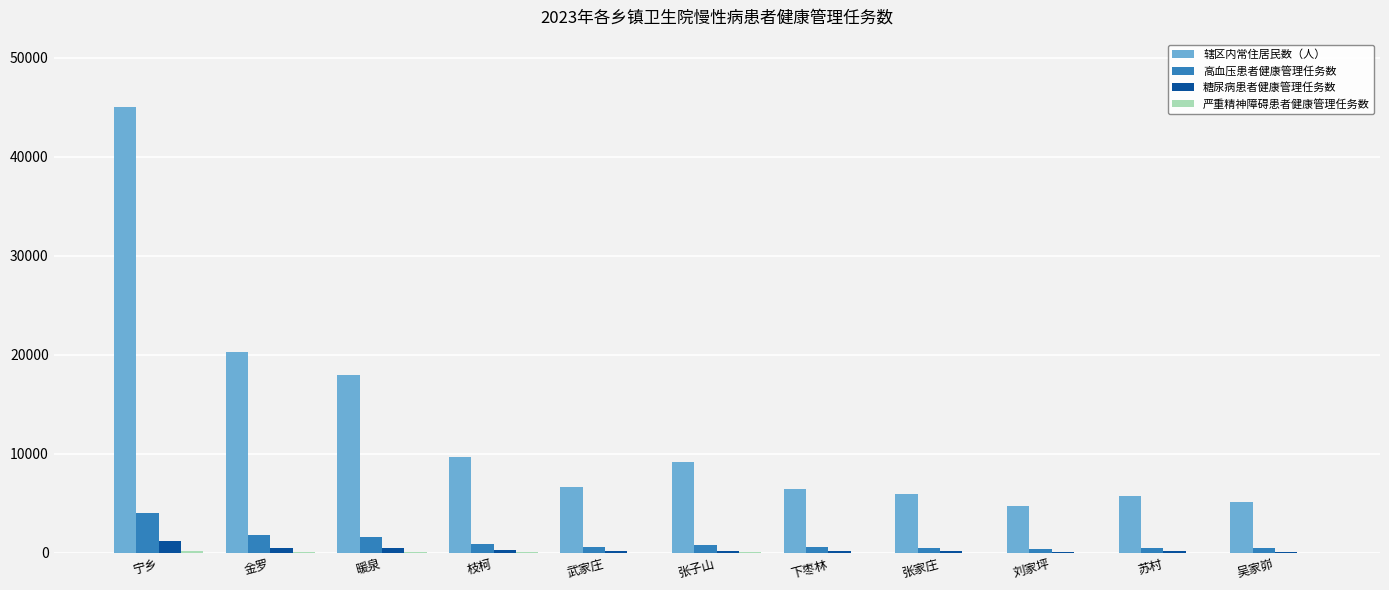

The 高血压患者健康管理任务数 series shows 1603.9 at 暖泉. True or false?

True